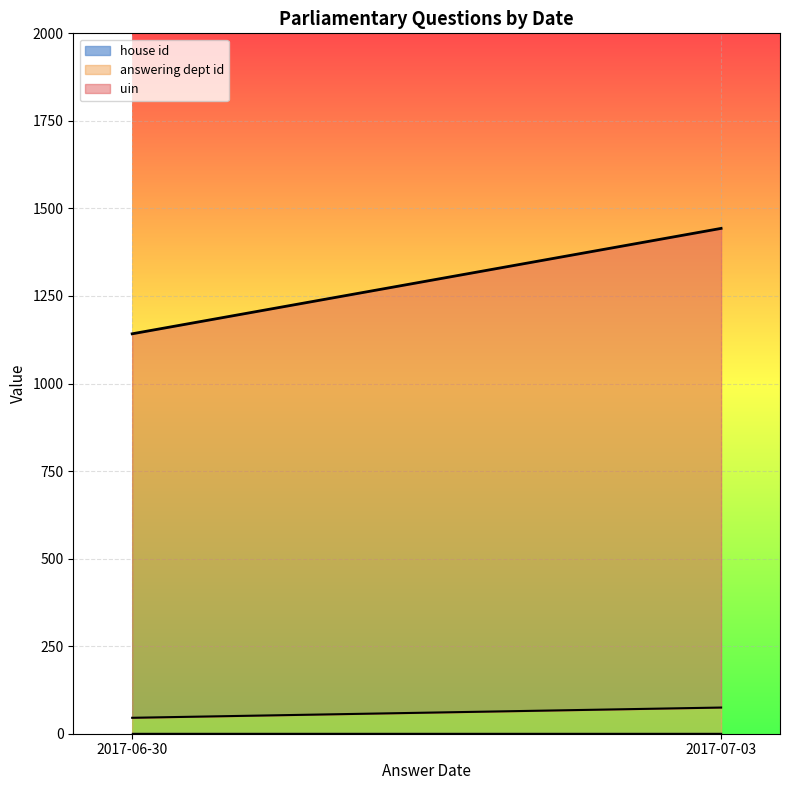

True or false: house id has more than 0 points higher than both neighbors.

False